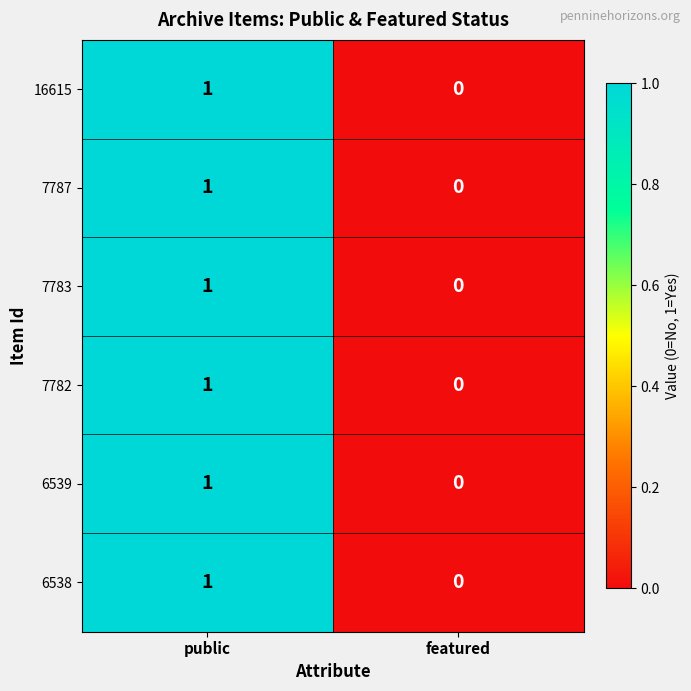

Count the number of categories in the chart.

2